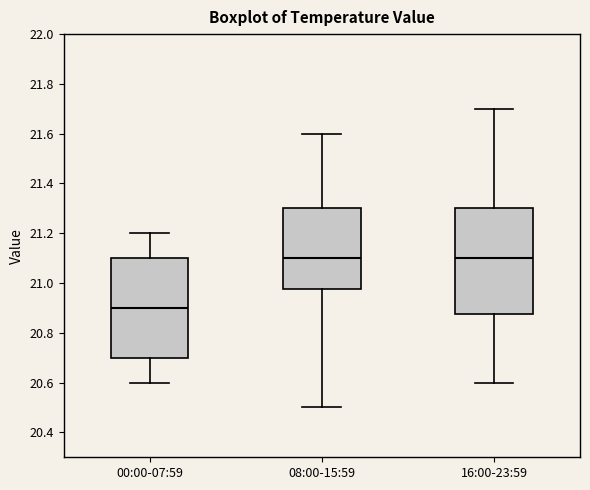

Where does the upper whisker of the box for 16:00-23:59 end on the y-axis? The values are not printed on the chart, so give them approximately, as read against the axis.

21.70